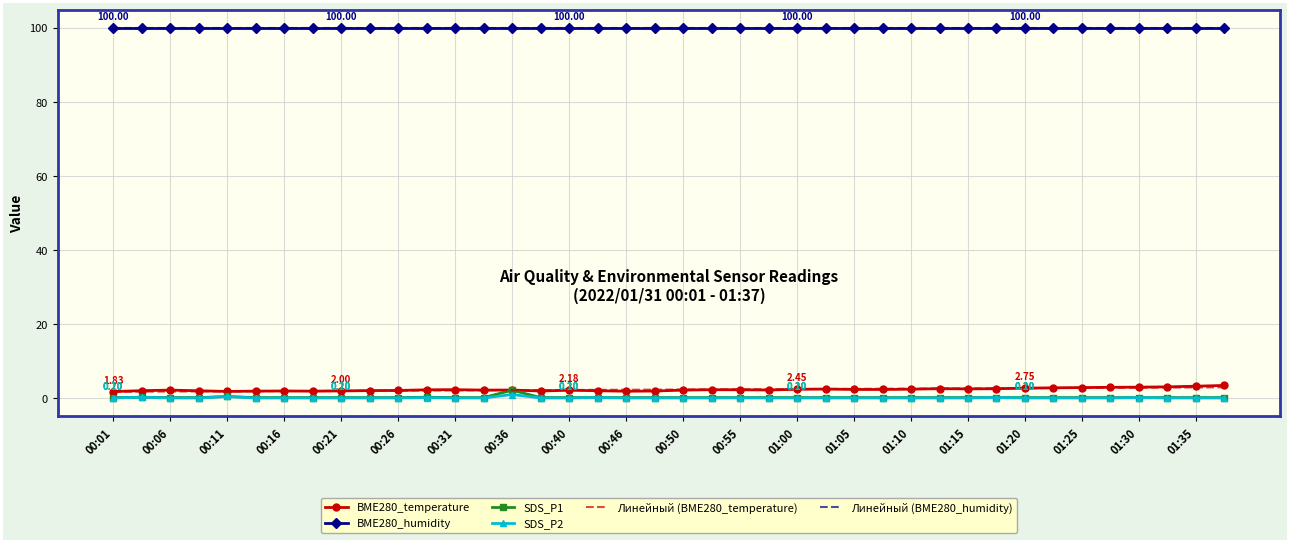

How many distinct data groups are displayed?

6